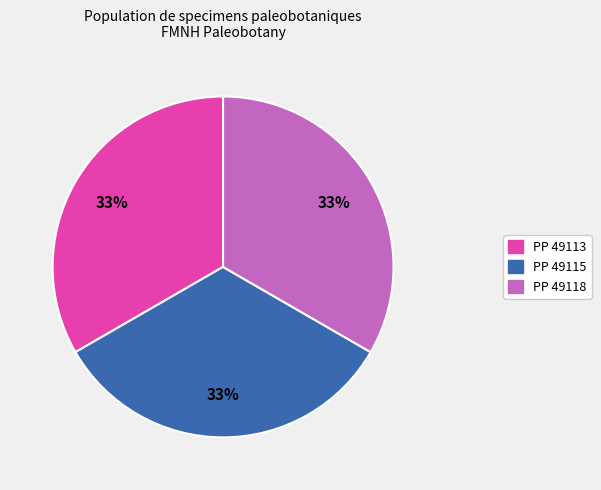

The PP 49118 slice represents 33% of the pie. True or false?

True